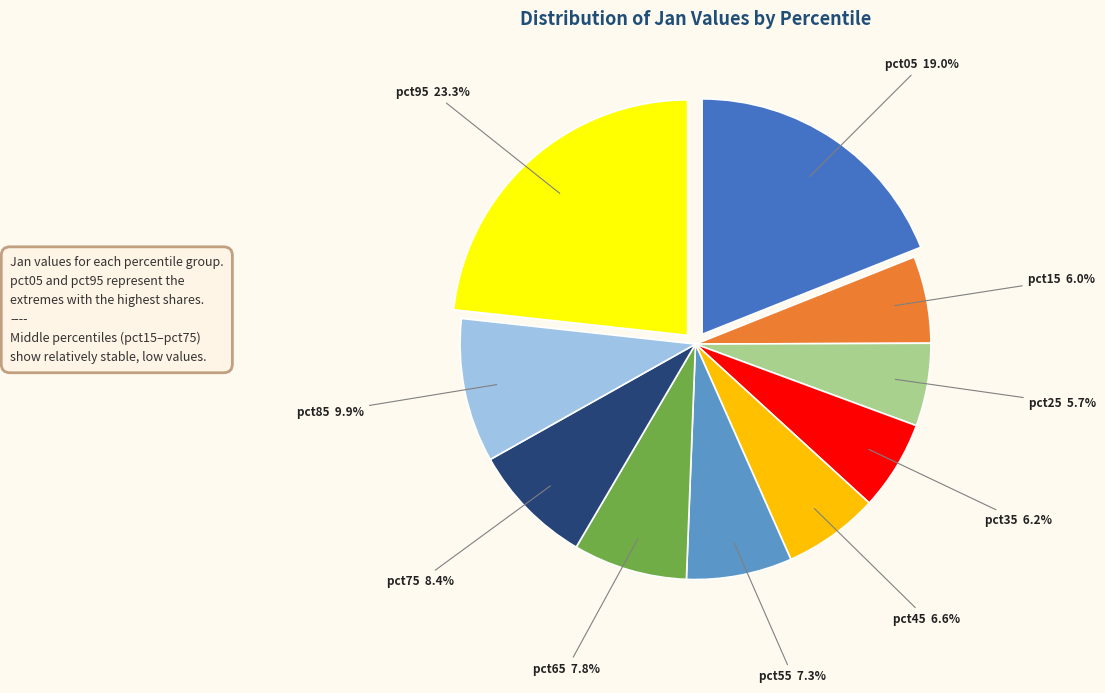

Is there any slice that represents more than half of the pie?

No